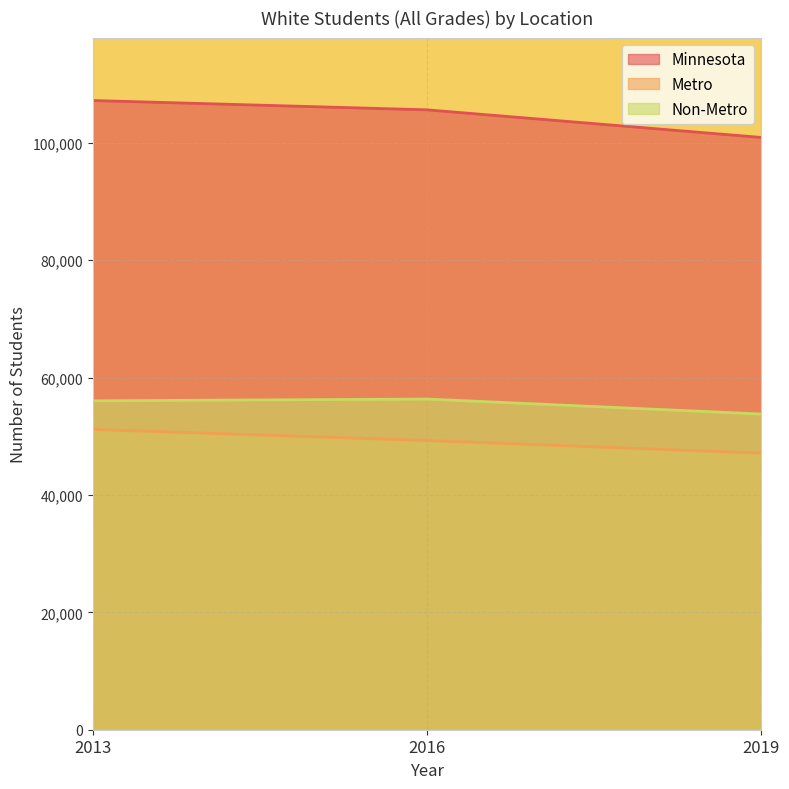

Which has a higher value, 2013 or 2016?

2013